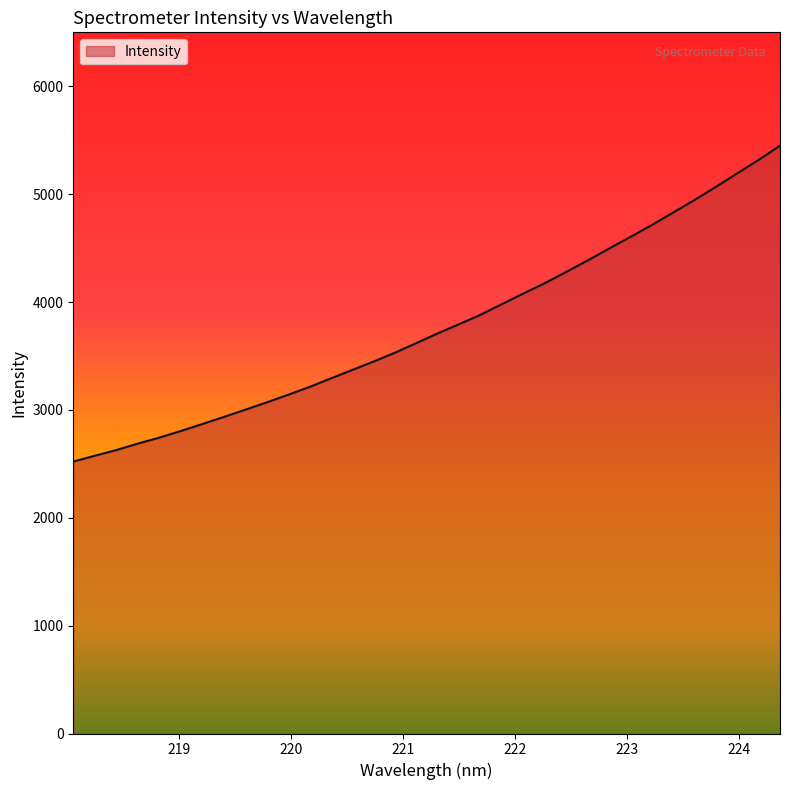

What is the smallest value displayed?

2520.9